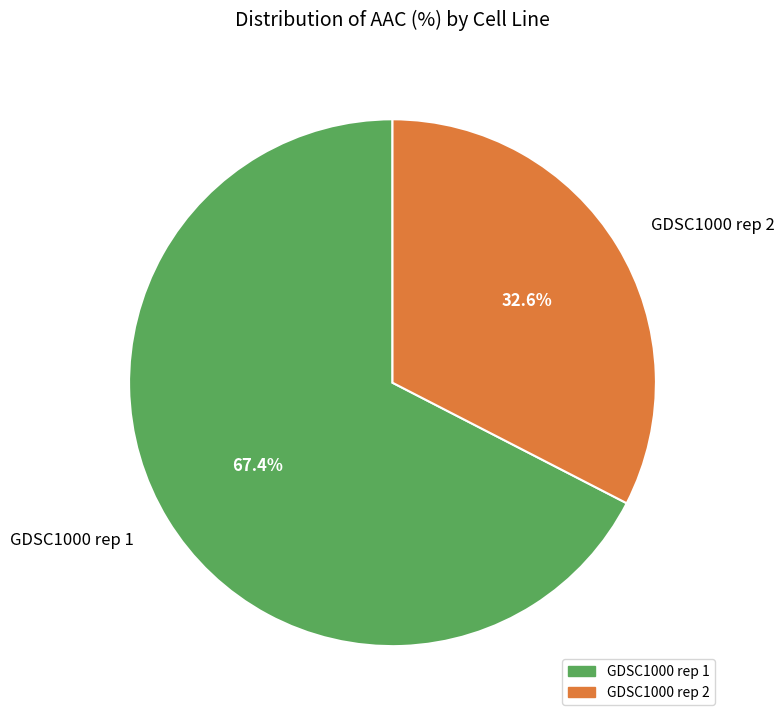

To the nearest percent, what percentage of the pie is GDSC1000 rep 2?

33%